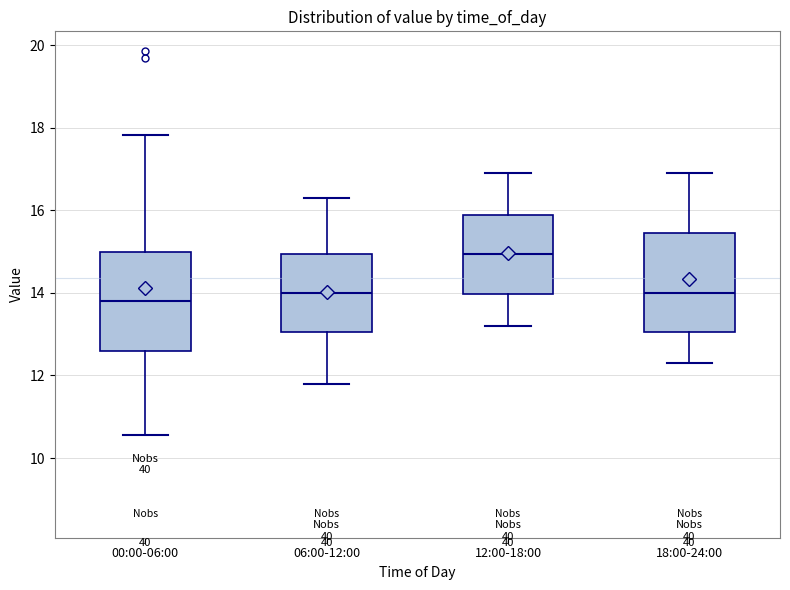

Reading left to right, read every box against the y-axis: the position of its median line, the range the box covers, and the ends of its whiskers. The values are not printed on the chart, so give them approximately, as read against the axis.

00:00-06:00: median 13.8, box 12.6 to 15.0, whiskers 10.6 to 17.8
06:00-12:00: median 14.0, box 13.0 to 15.0, whiskers 11.8 to 16.4
12:00-18:00: median 15.0, box 14.0 to 15.8, whiskers 13.2 to 17.0
18:00-24:00: median 14.0, box 13.0 to 15.4, whiskers 12.4 to 17.0